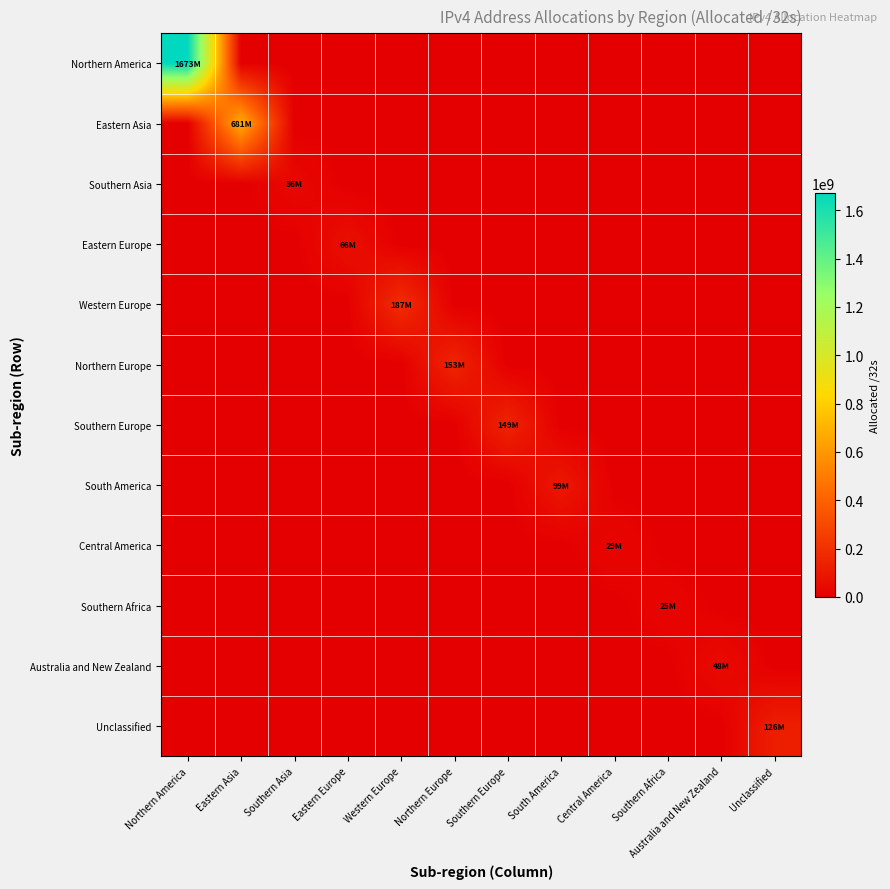

How many distinct data groups are displayed?

12